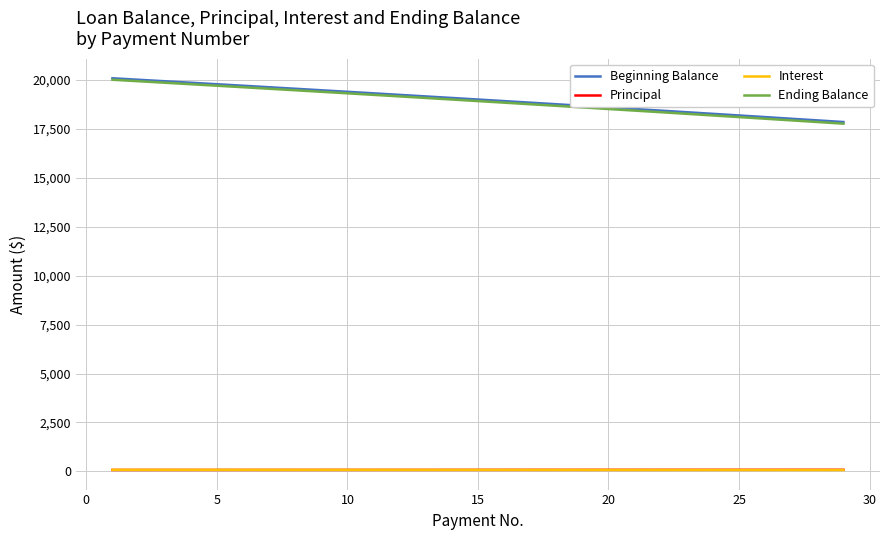

True or false: Beginning Balance and Ending Balance cross at least once.

False